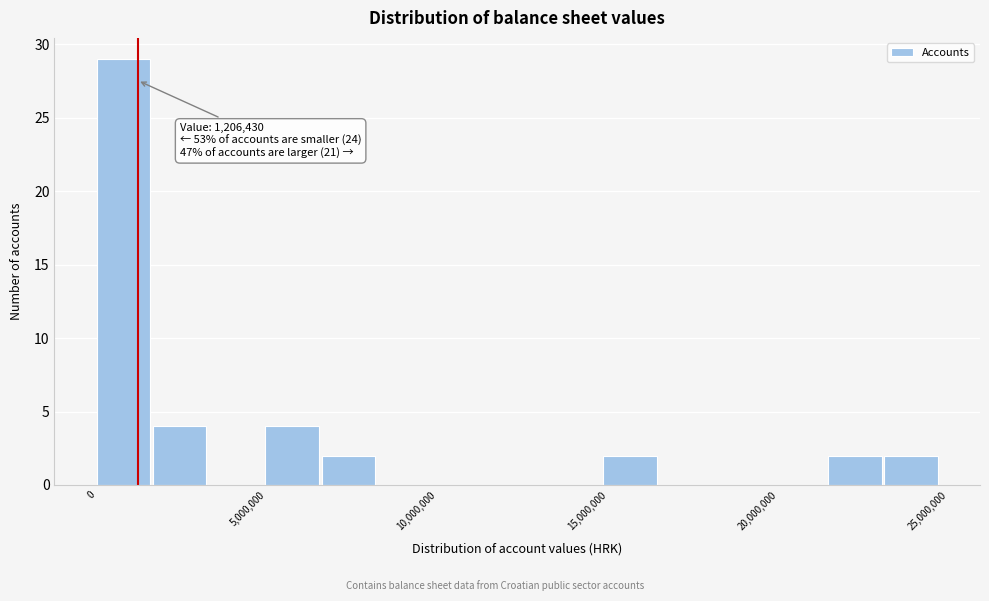

Read against the x-axis, roughly where is the centre of the tallest bar?

1000000